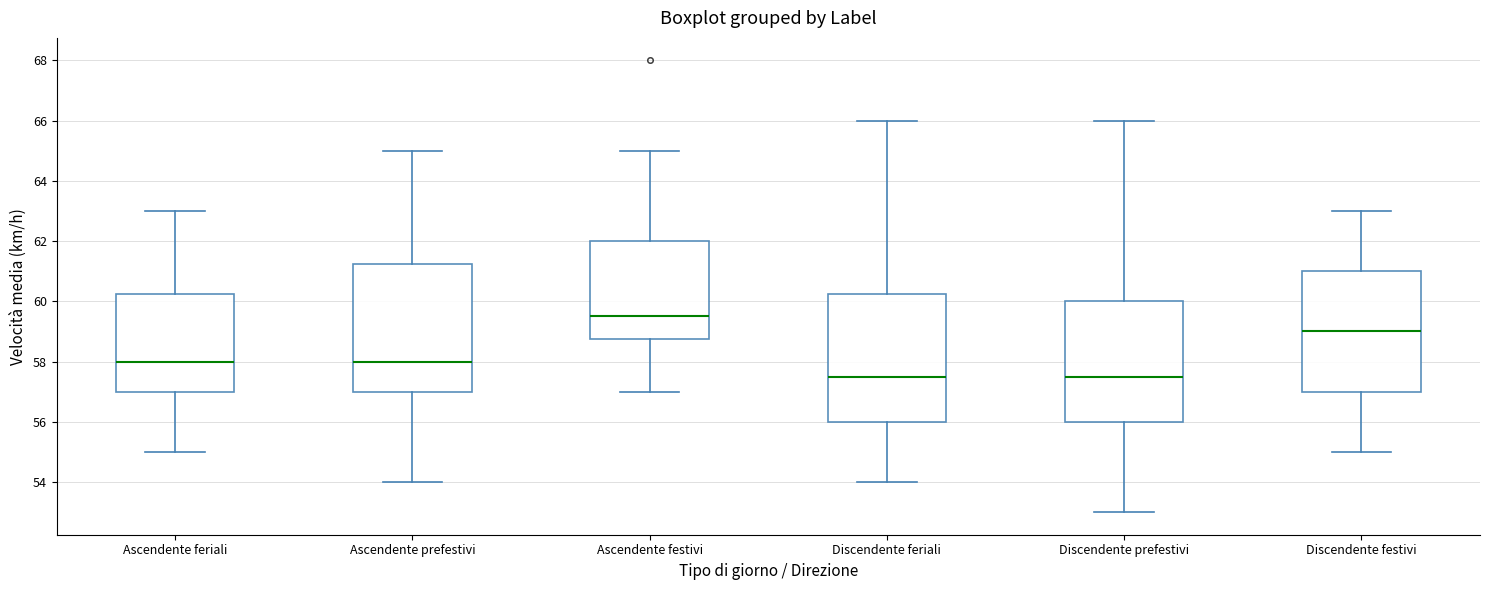

Where is the upper edge of the box for Discendente prefestivi on the y-axis? The values are not printed on the chart, so give them approximately, as read against the axis.

60.0